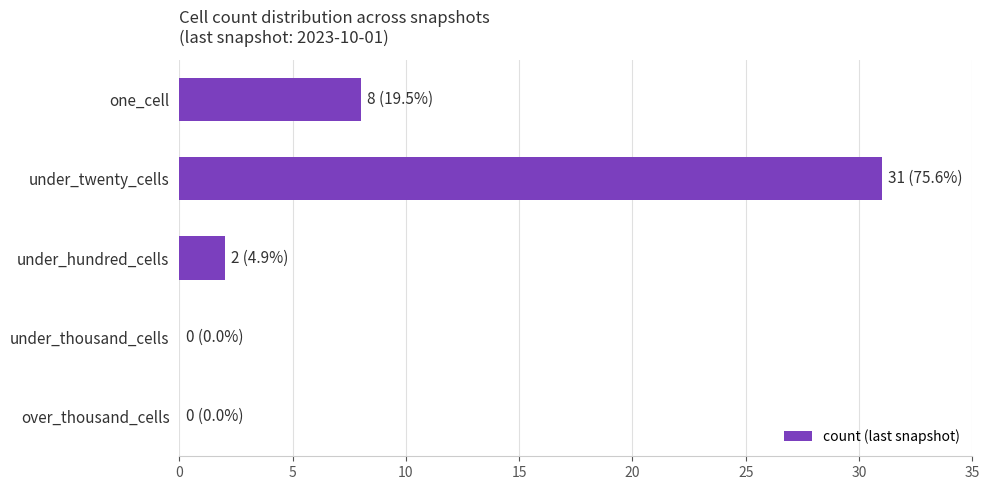

What is the sum of all values?

41